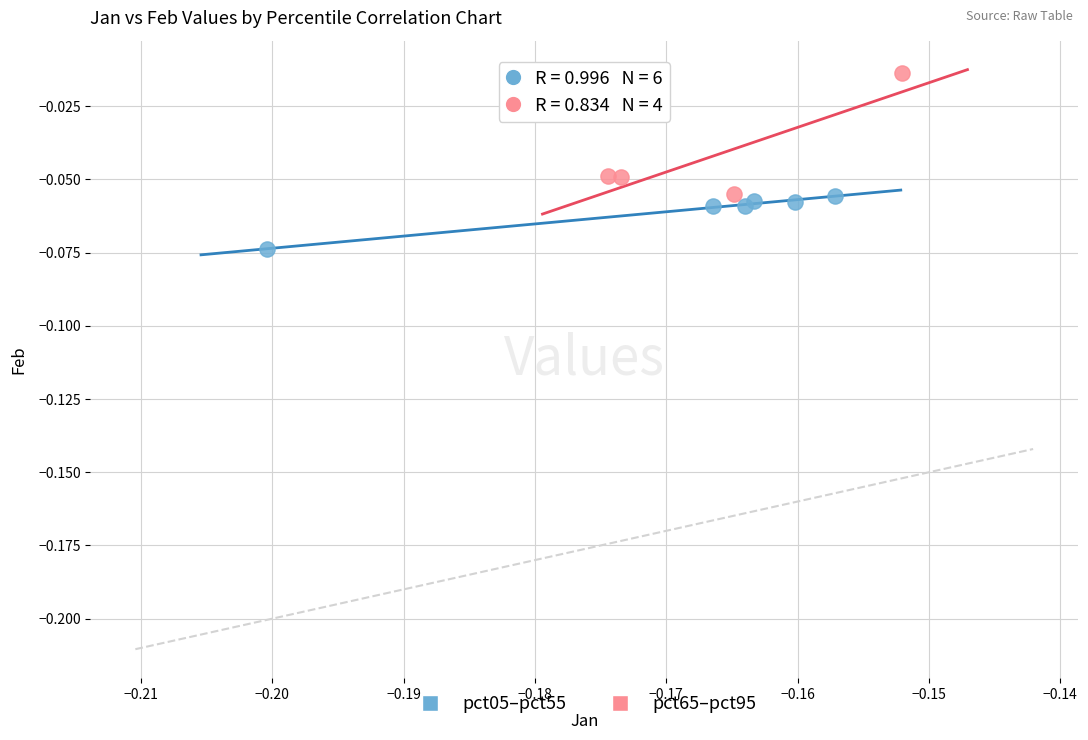

Which series contains the lowest Y value?

pct05–pct55